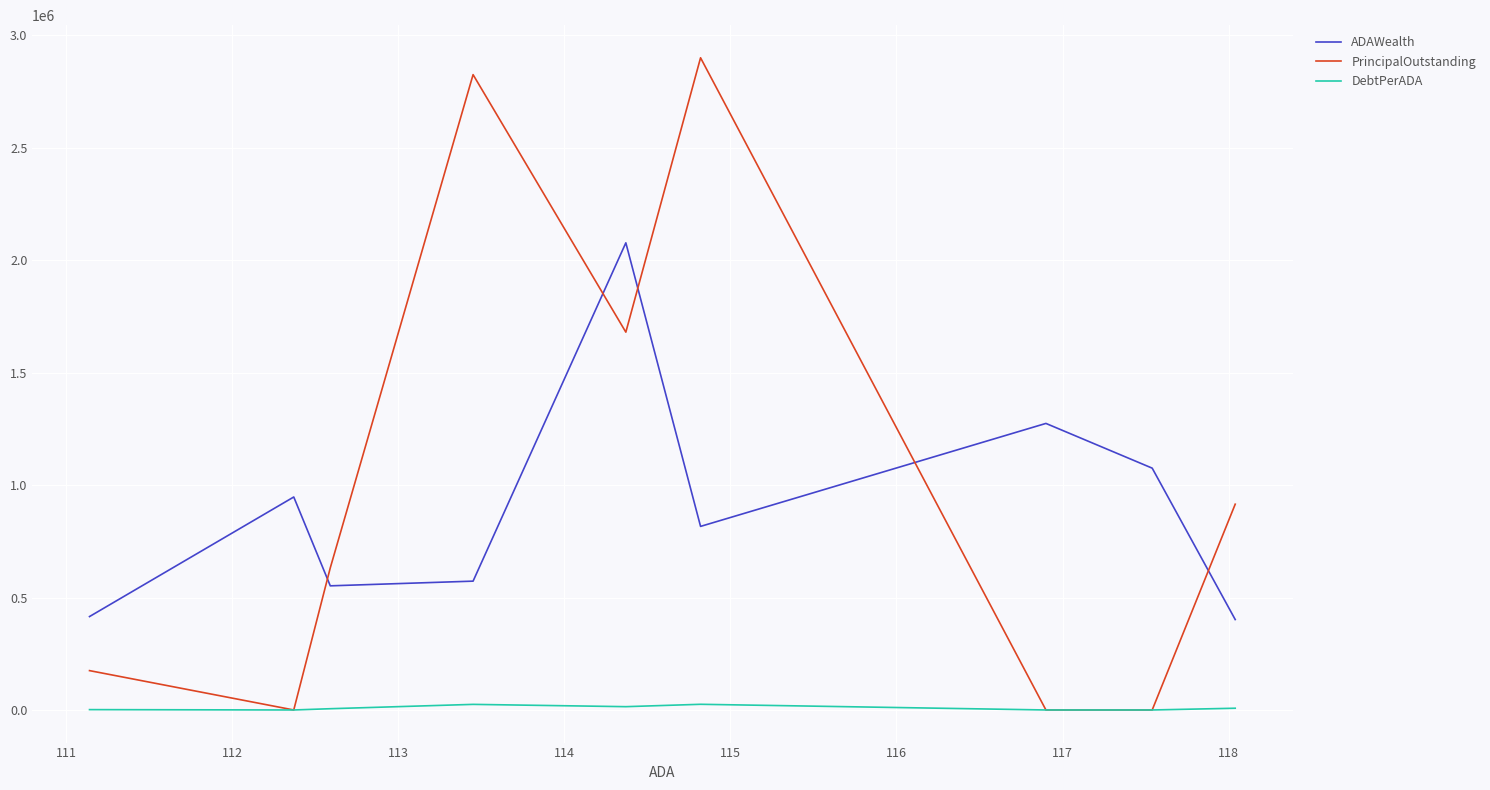

At how many categories does at least one series exceed 1338652?

3